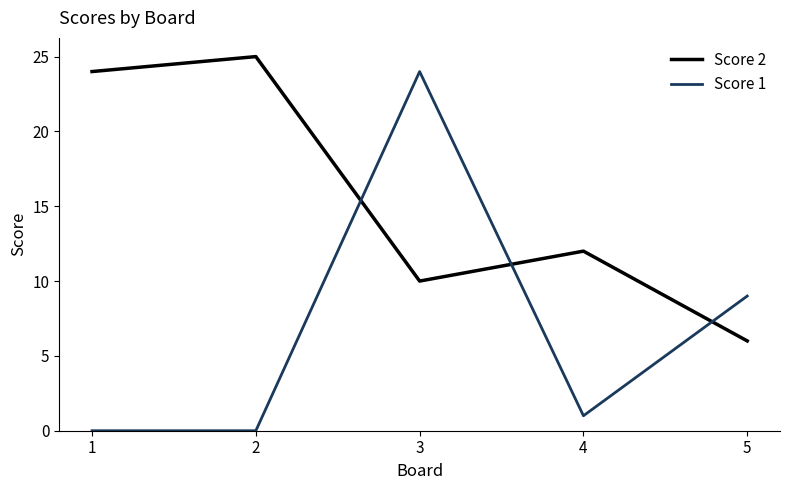

How many intersections are there between Score 2 and Score 1?

3